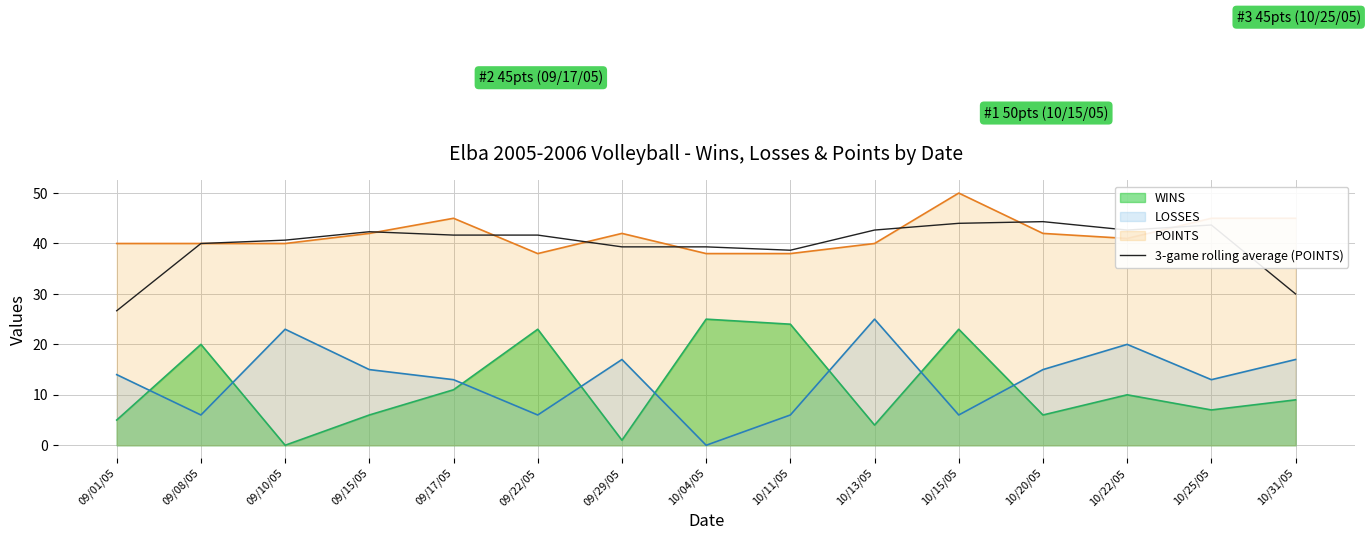

What position from the right is 10/31/05?

1